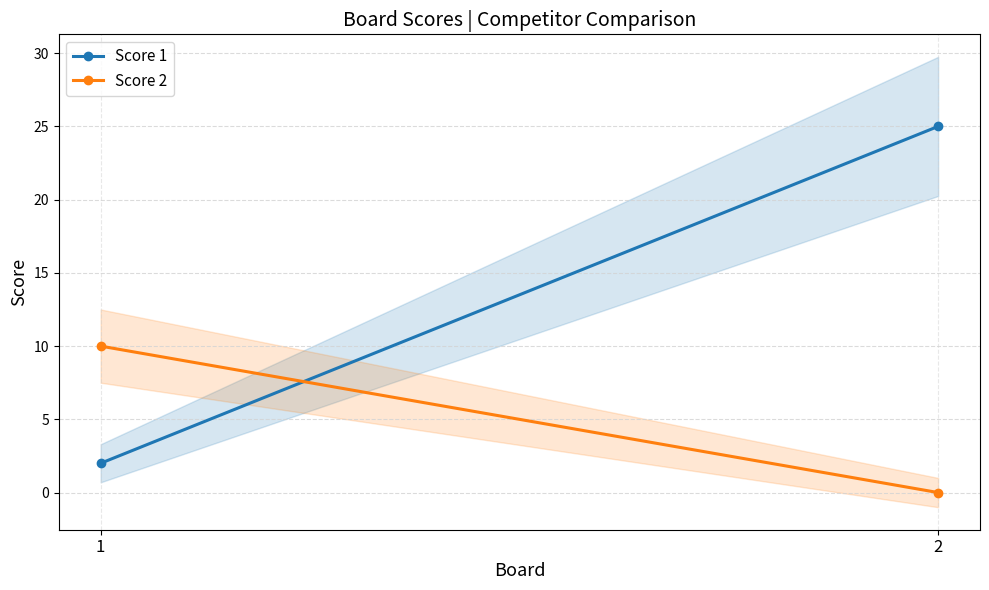

Where is Score 2 nearest to the value 5?

1